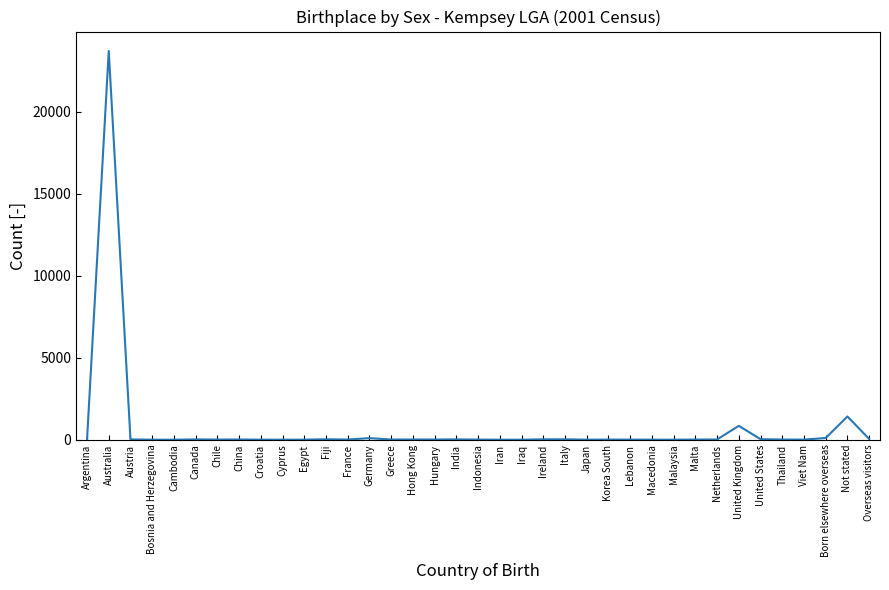

True or false: there are more than 0 points higher than both neighbors.

True